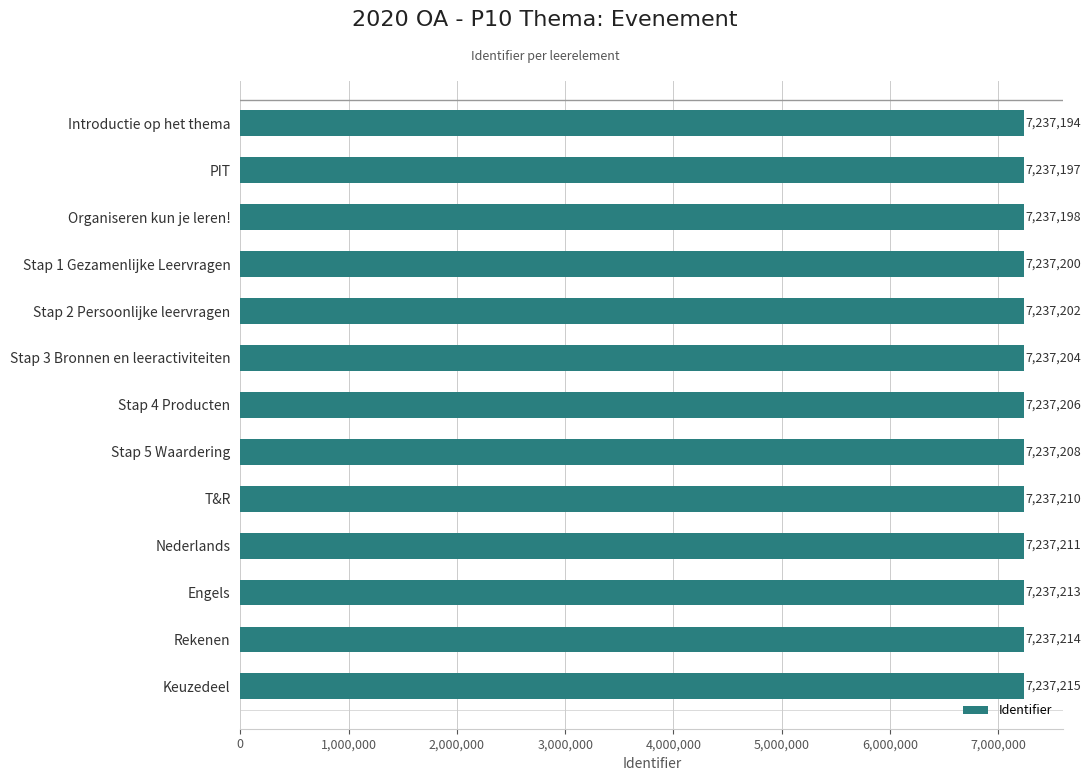

What is the change in value from Stap 3 Bronnen en leeractiviteiten to Stap 5 Waardering?

+4